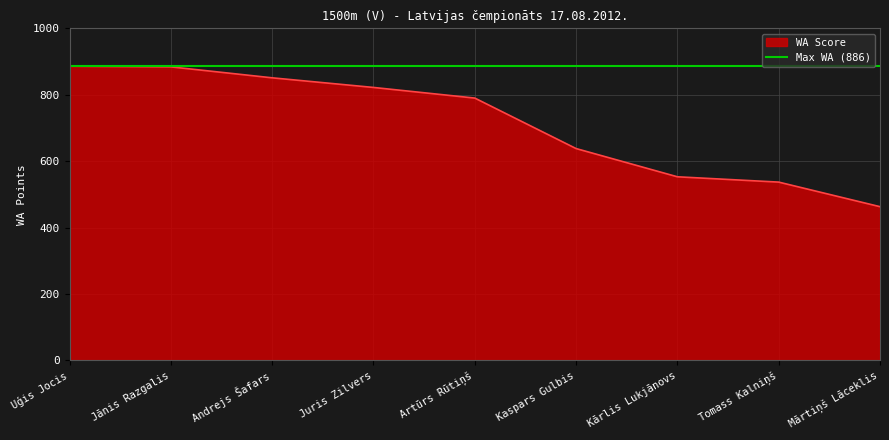

Which has a higher value, Tomass Kalniņš or Andrejs Šafars?

Andrejs Šafars